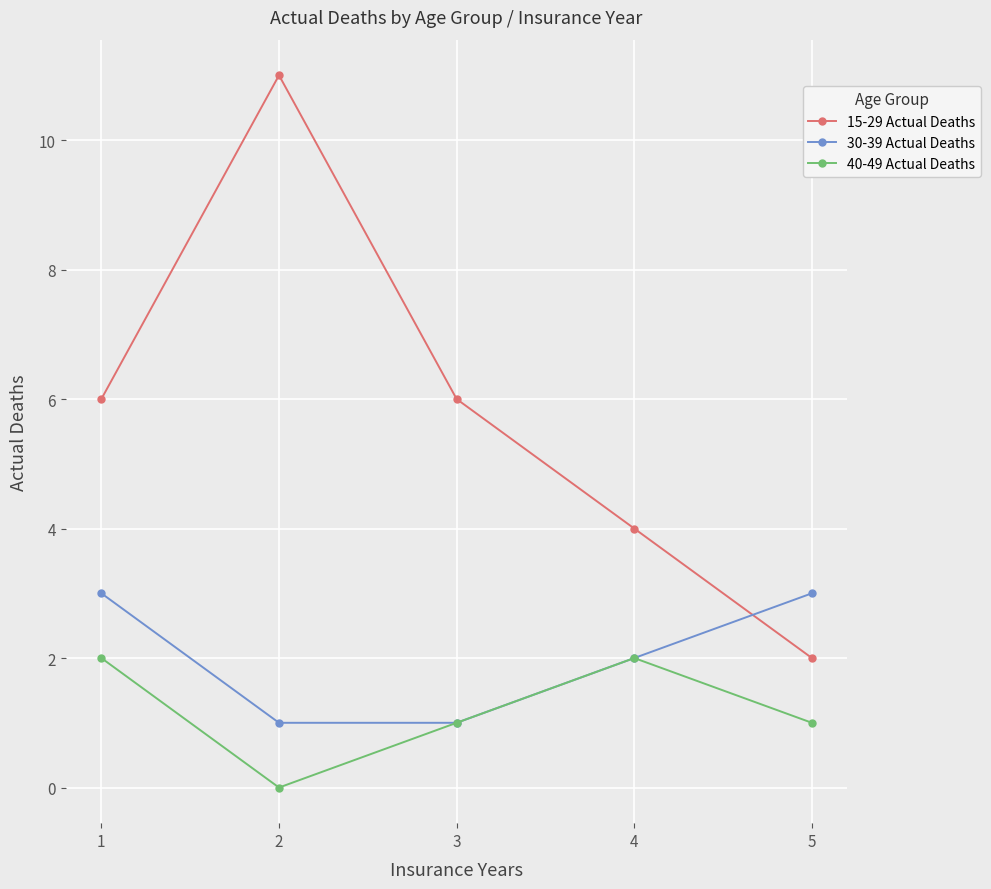

Reading right to left, extract all data points from this chart.

15-29 Actual Deaths: 5=2	4=4	3=6	2=11	1=6
30-39 Actual Deaths: 5=3	4=2	3=1	2=1	1=3
40-49 Actual Deaths: 5=1	4=2	3=1	2=0	1=2